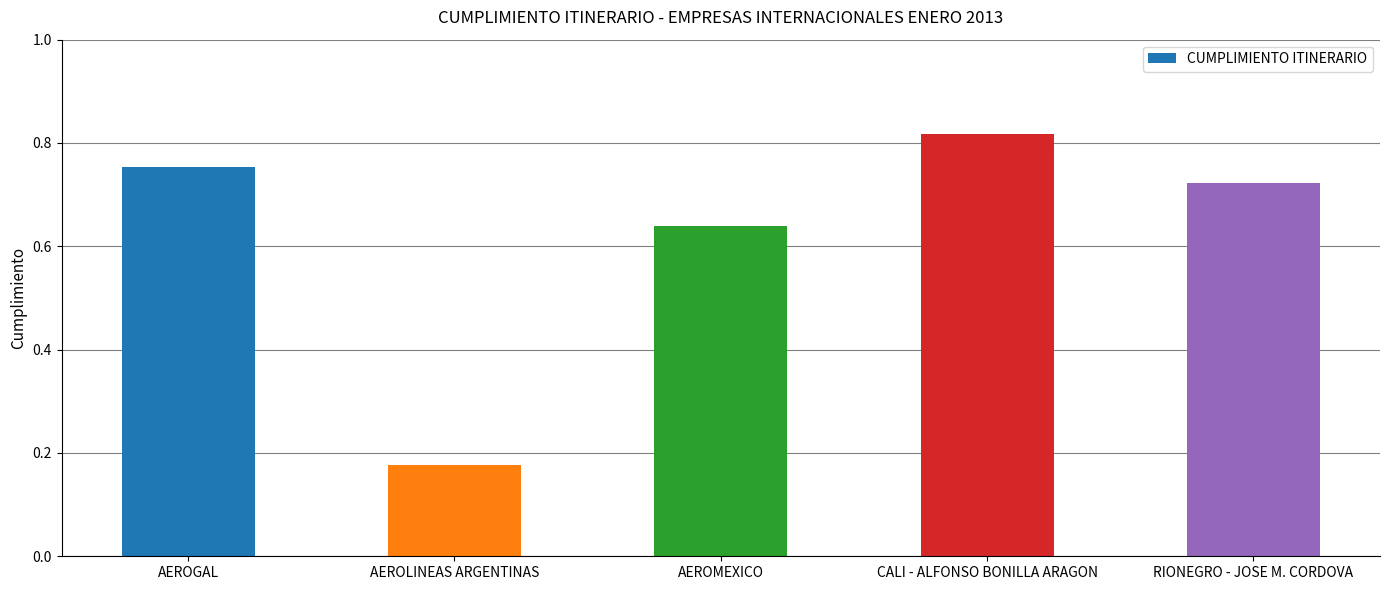

The value at AEROMEXICO is 0.3. True or false?

False